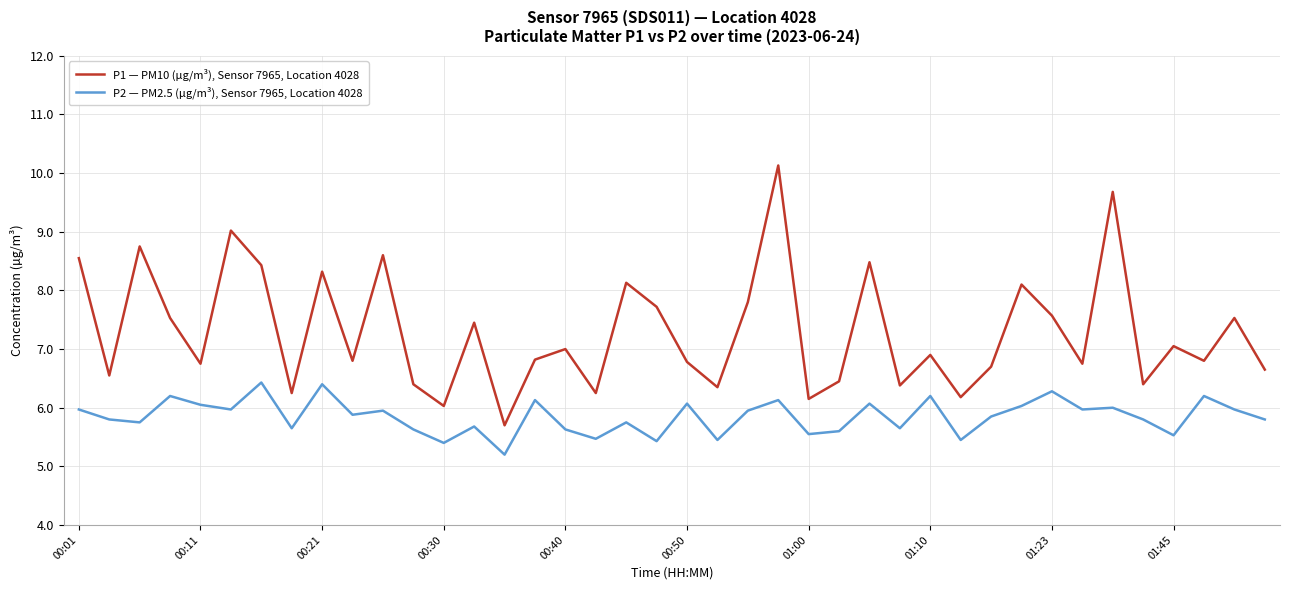

What is the minimum value shown in the chart?

5.2